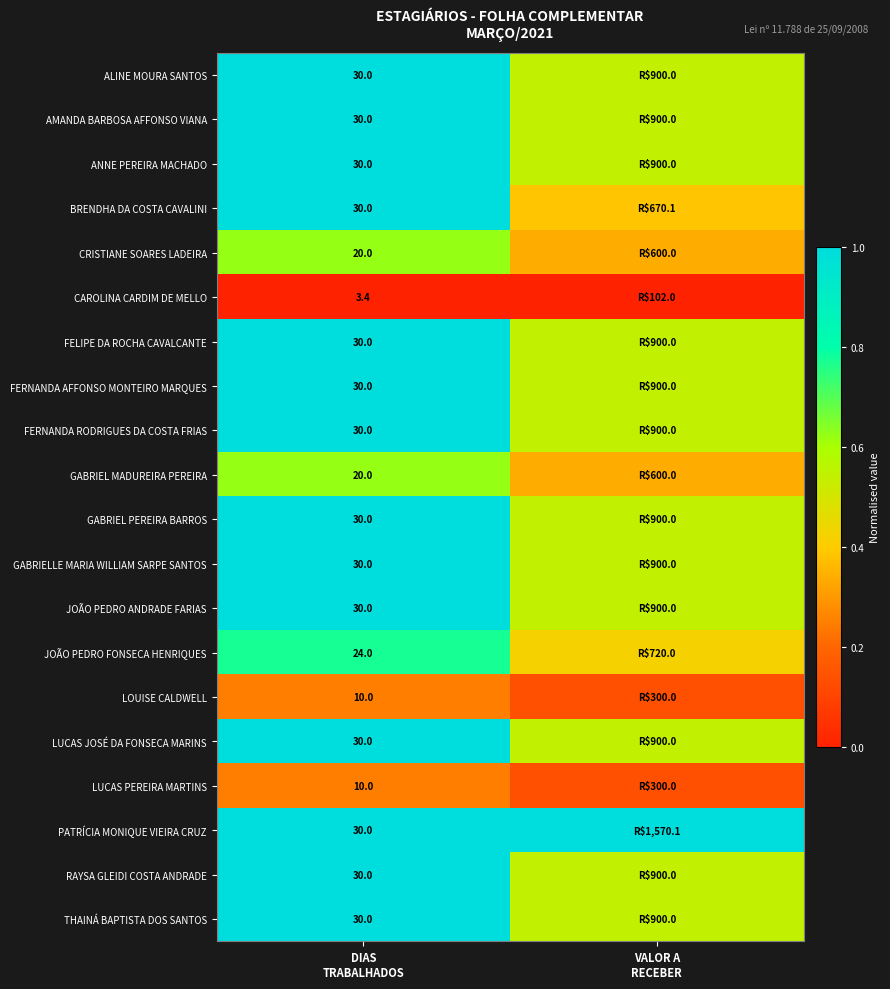

How many categories are shown in the chart?

2